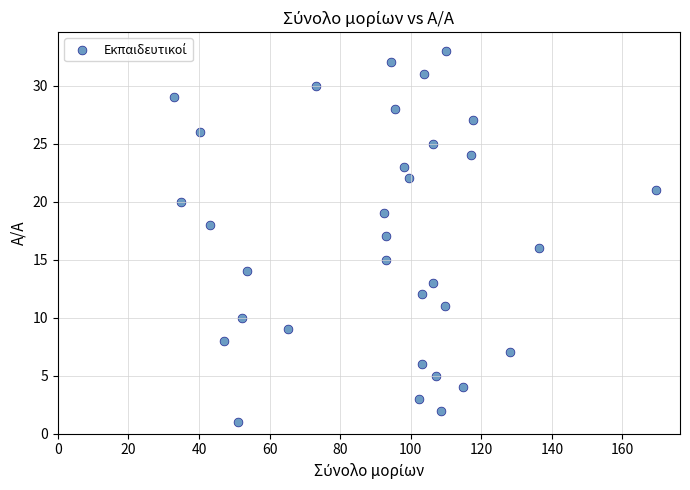

Count the number of points in this scatter plot.

33